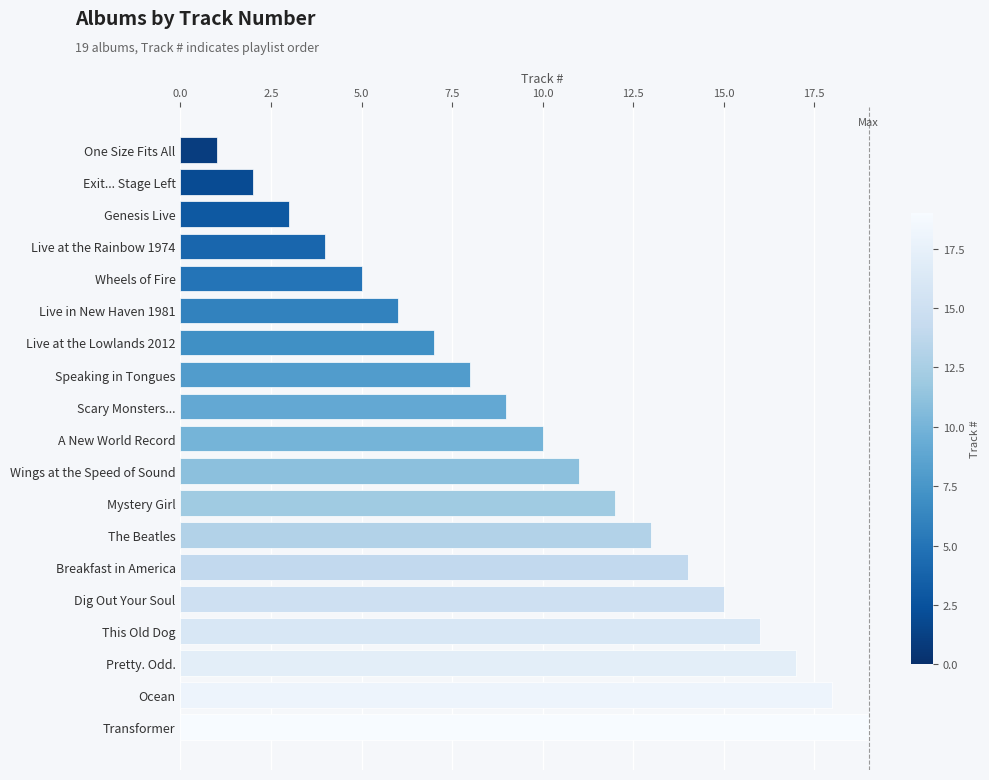

Does the chart contain stacked bars?

No